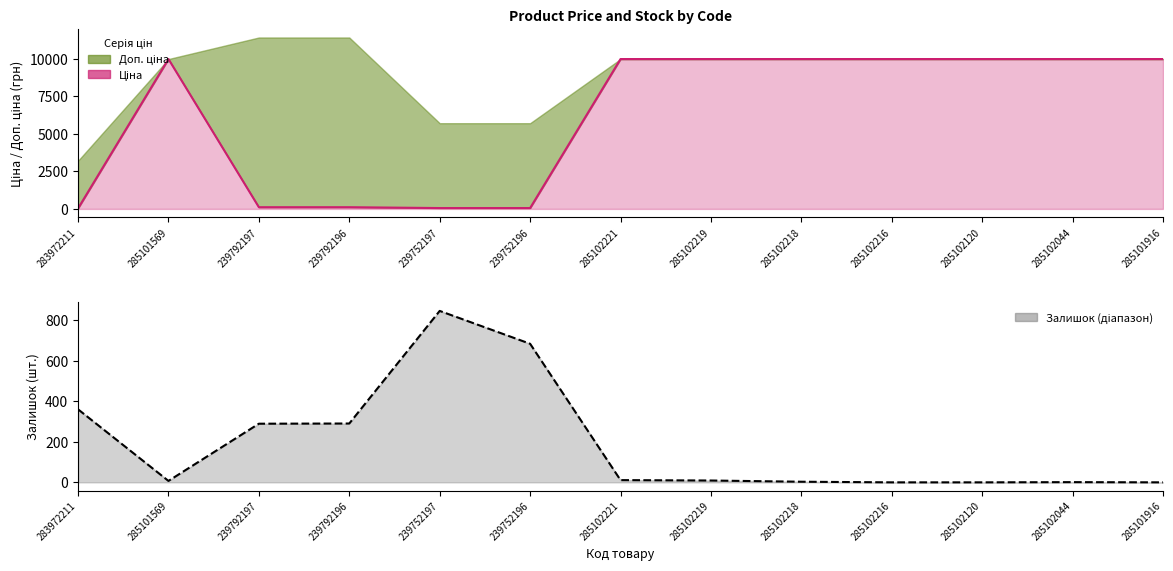

Where do Залишок and Ціна first cross each other?

283972211 and 285101569